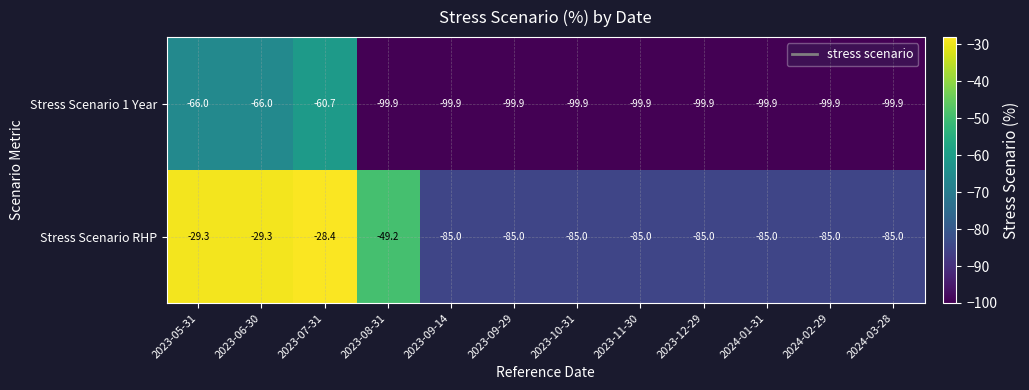

At which label is Stress Scenario RHP closest to -56?

2023-08-31